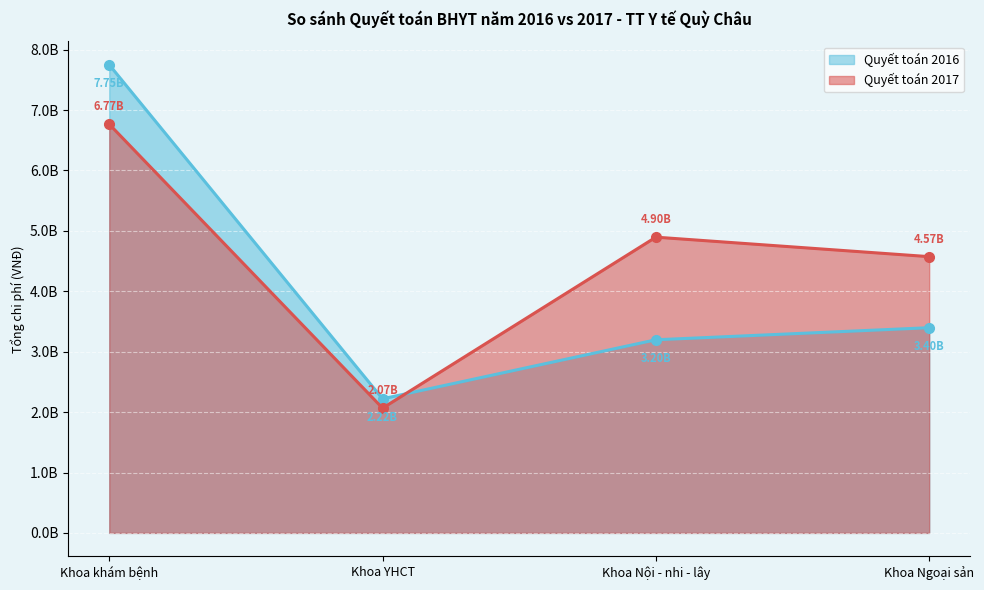

Reading left to right, what are all the values shown in this chart?

Quyết toán 2017: 6766017480	2065385499	4896239396	4573590760
Quyết toán 2016: 7749855381	2219736511	3197174384	3397174875